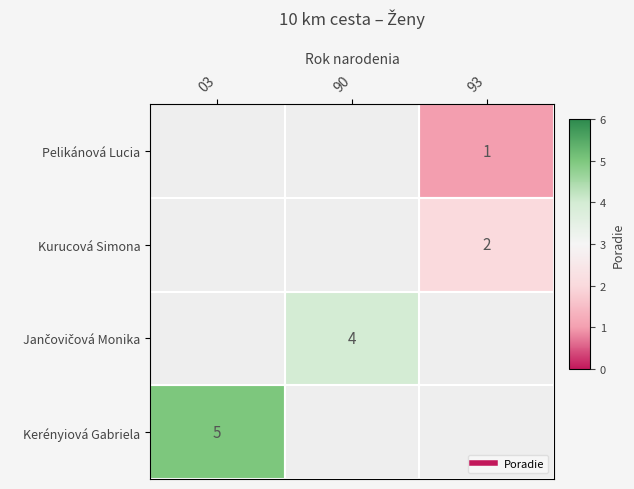

List the labels in order of Kurucová Simona value, smallest first.

03, 90, 93